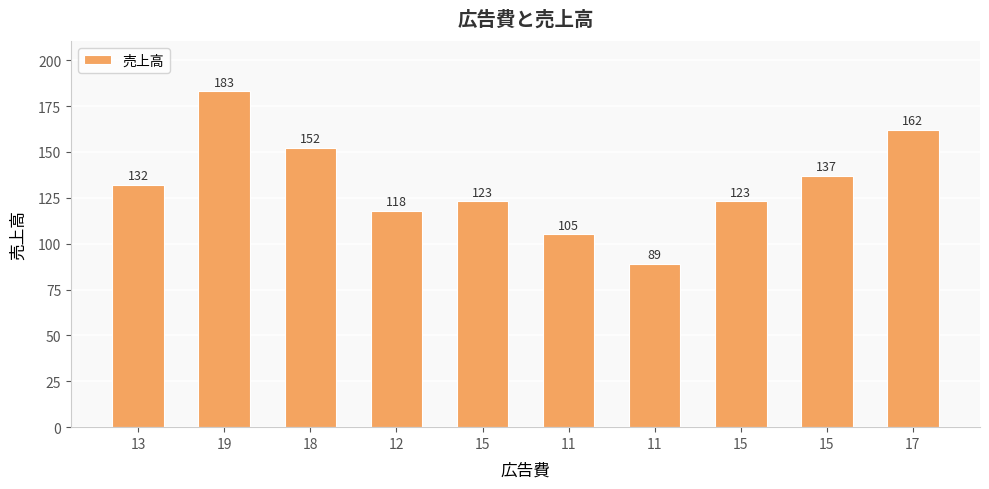

Where is the data nearest to the value 136?

15